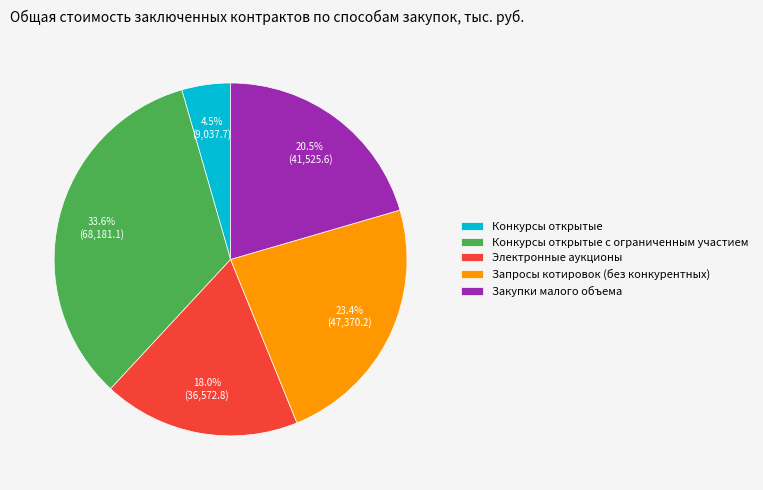

Does any single category account for the majority?

No